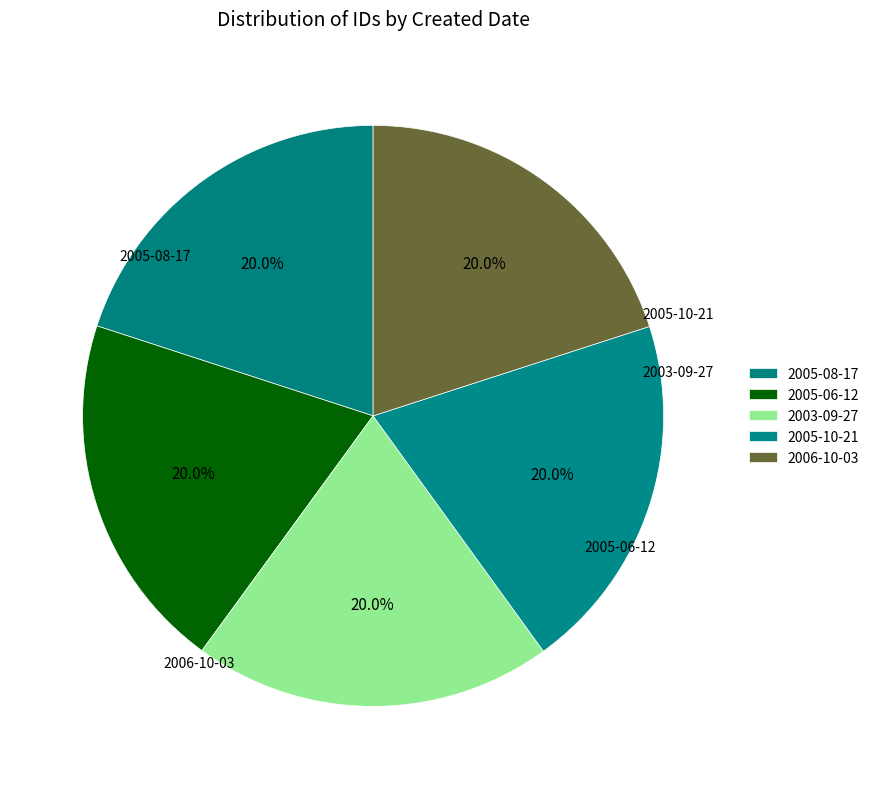

What is the ratio of the value at 2003-09-27 to the value at 2006-10-03?

1.0